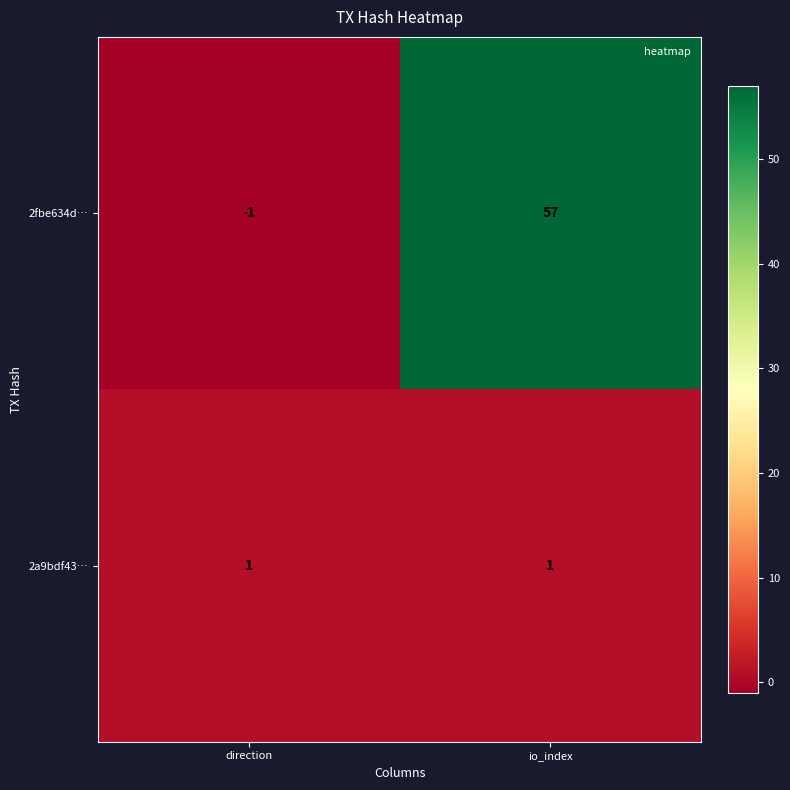

At which label is 2fbe634d… closest to 28?

direction